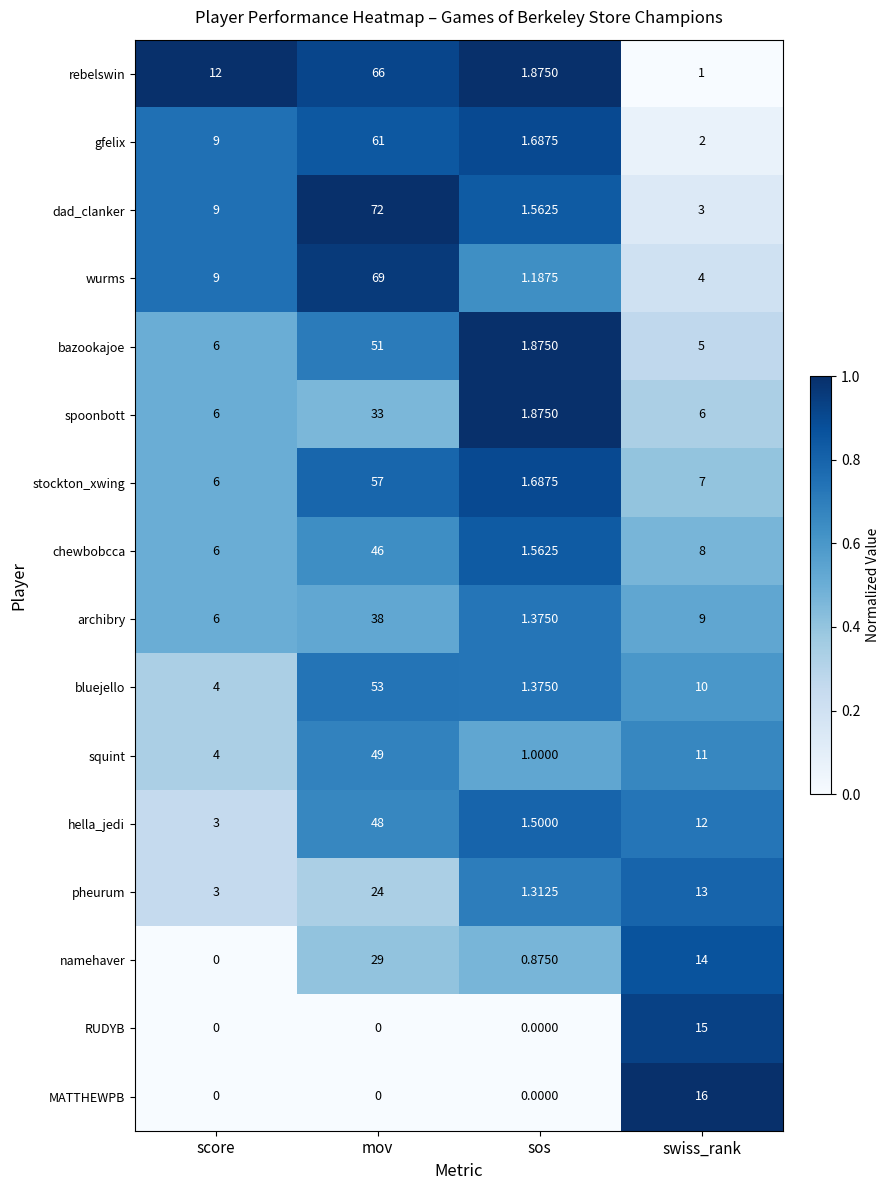

How many series are shown in this chart?

16